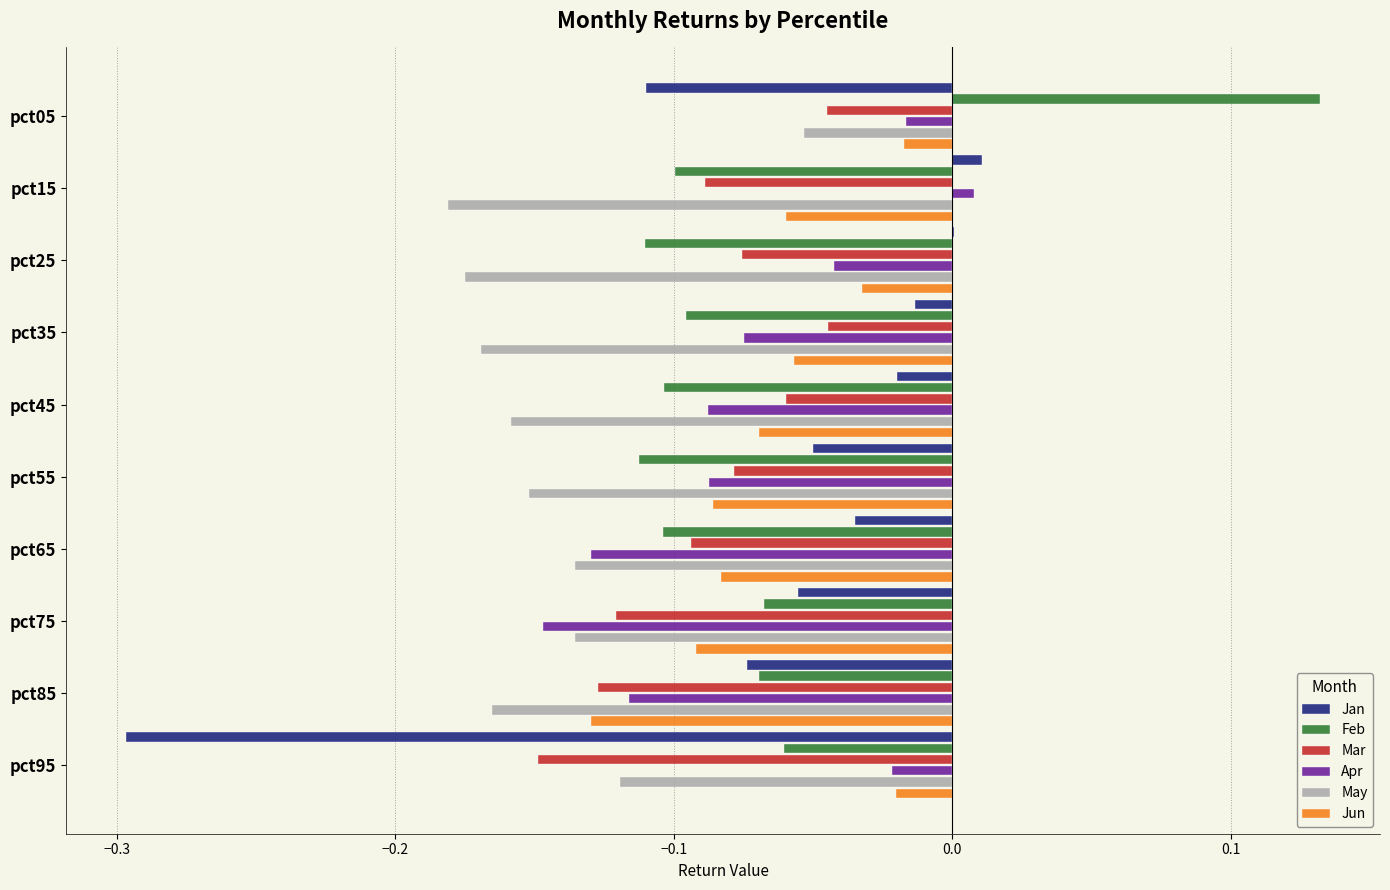

What is the sum of all Mar values?

-0.9